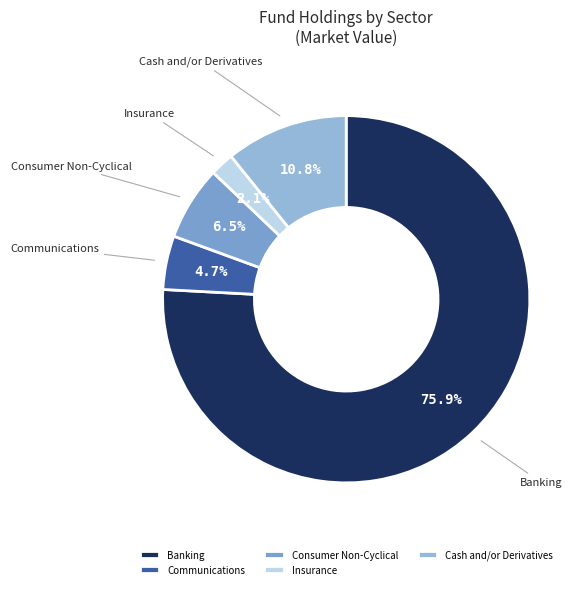

Do Insurance and Consumer Non-Cyclical together represent more than half of the pie?

No